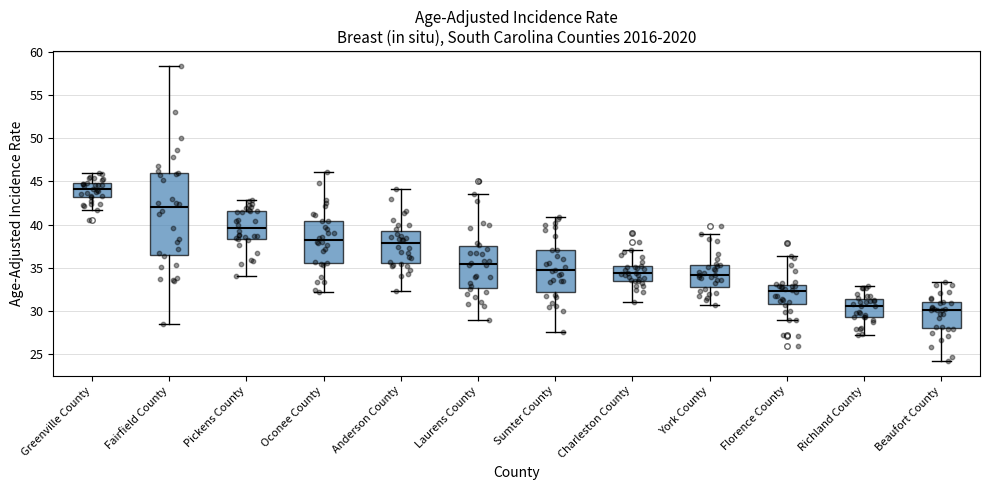

Which box's median line is the highest?

Greenville County